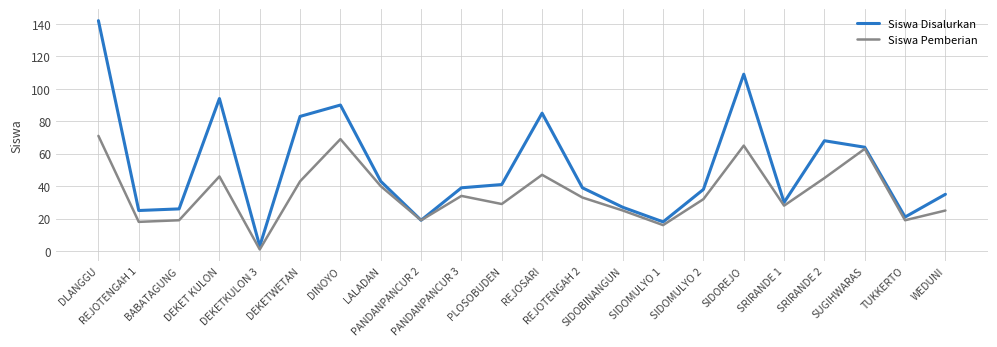

The Siswa Disalurkan series shows 141 at DEKETWETAN. True or false?

False